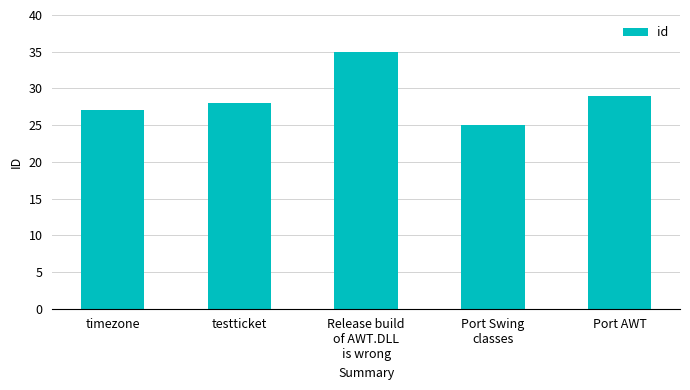

What is the label of the 3rd bar from the left?

Release build
of AWT.DLL
is wrong